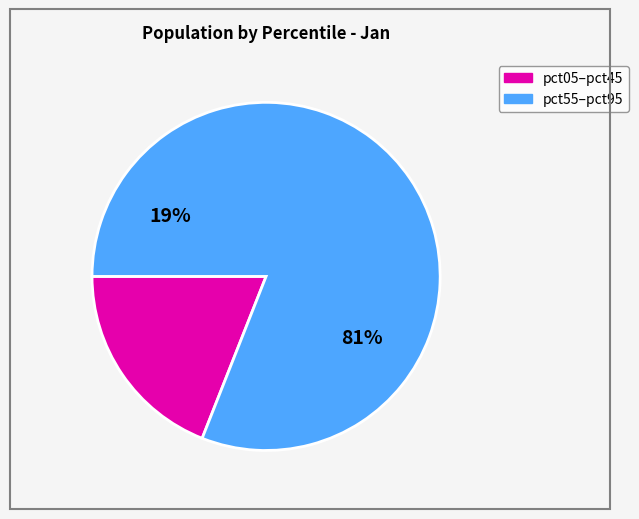

Is it true that pct55 is 1% of the pie?

False